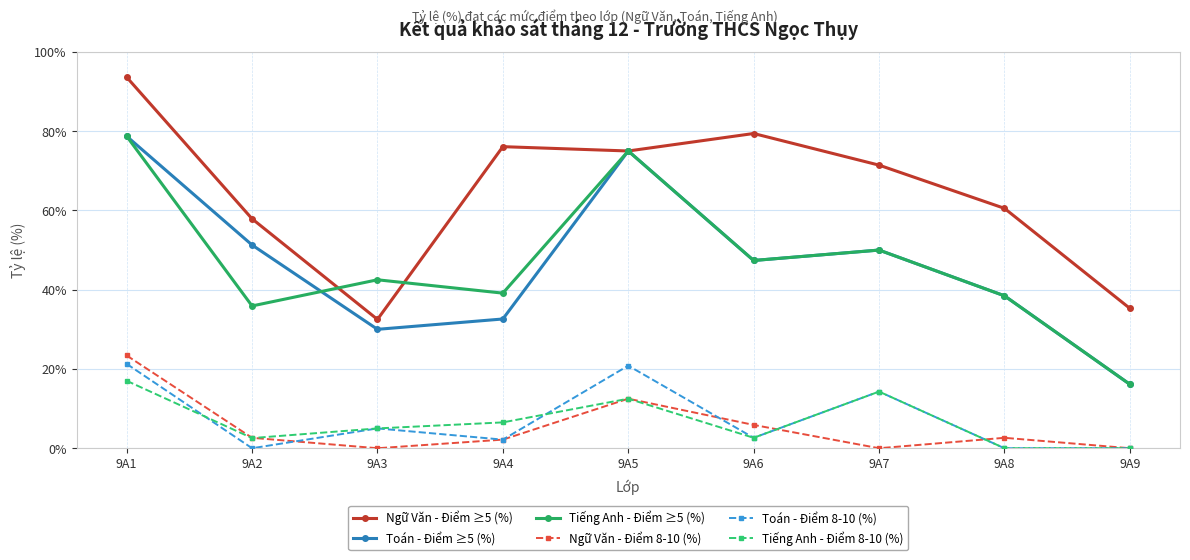

What is the lowest value of the Ngữ Văn - Điểm ≥5 (%) series?

32.5